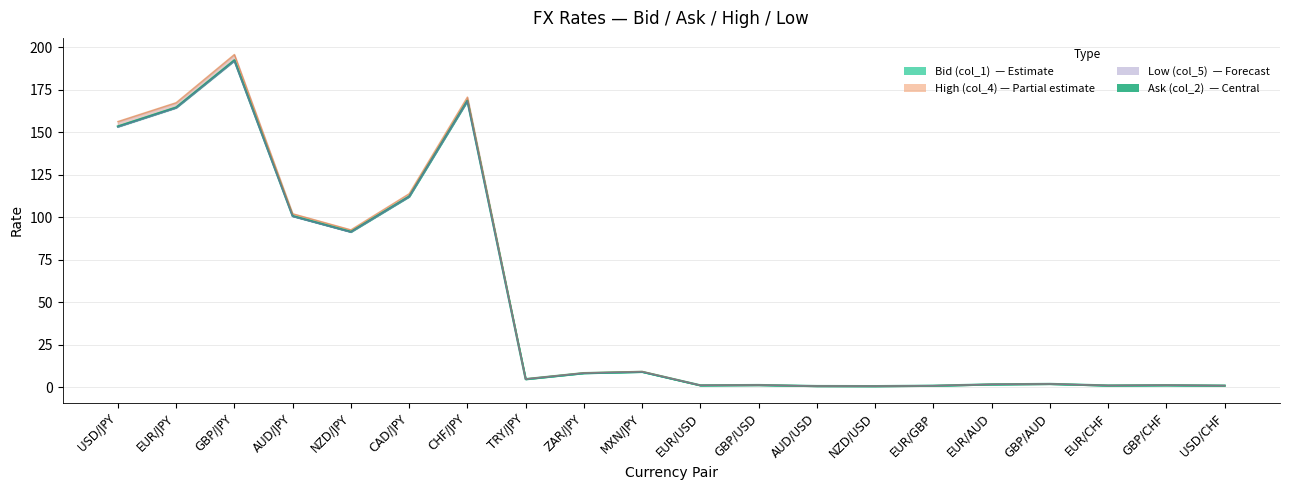

What is the sum of all values?

1016.2